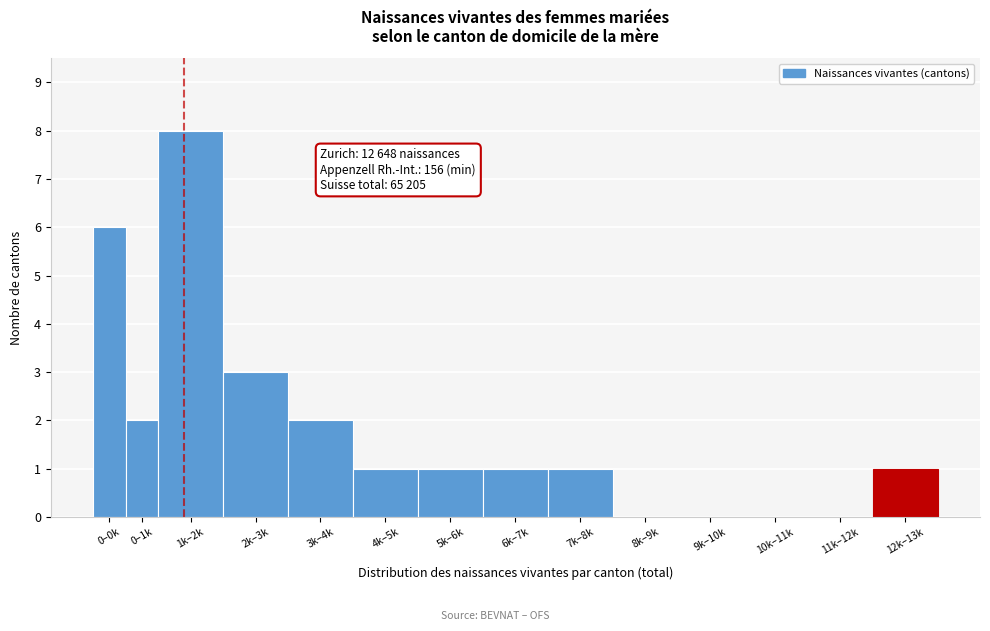

Reading left to right, list all the values displayed in this chart.

0–0k=6	0–1k=2	1k–2k=8	2k–3k=3	3k–4k=2	4k–5k=1	5k–6k=1	6k–7k=1	7k–8k=1	8k–9k=0	9k–10k=0	10k–11k=0	11k–12k=0	12k–13k=1